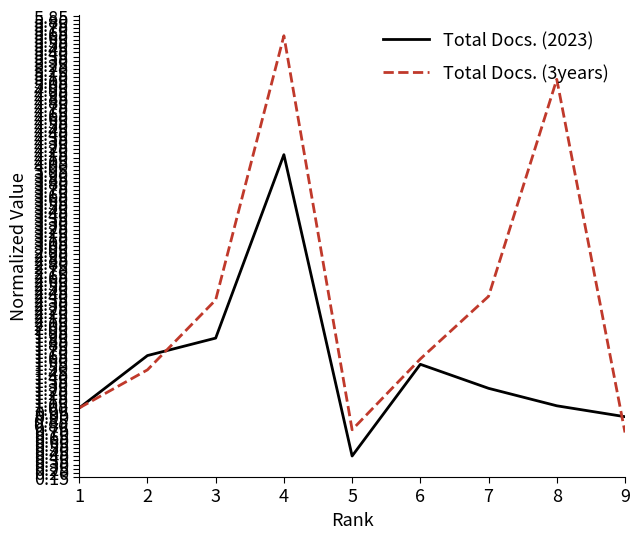

True or false: Total Docs. (3years) has a value of 0.4 at 1.

False